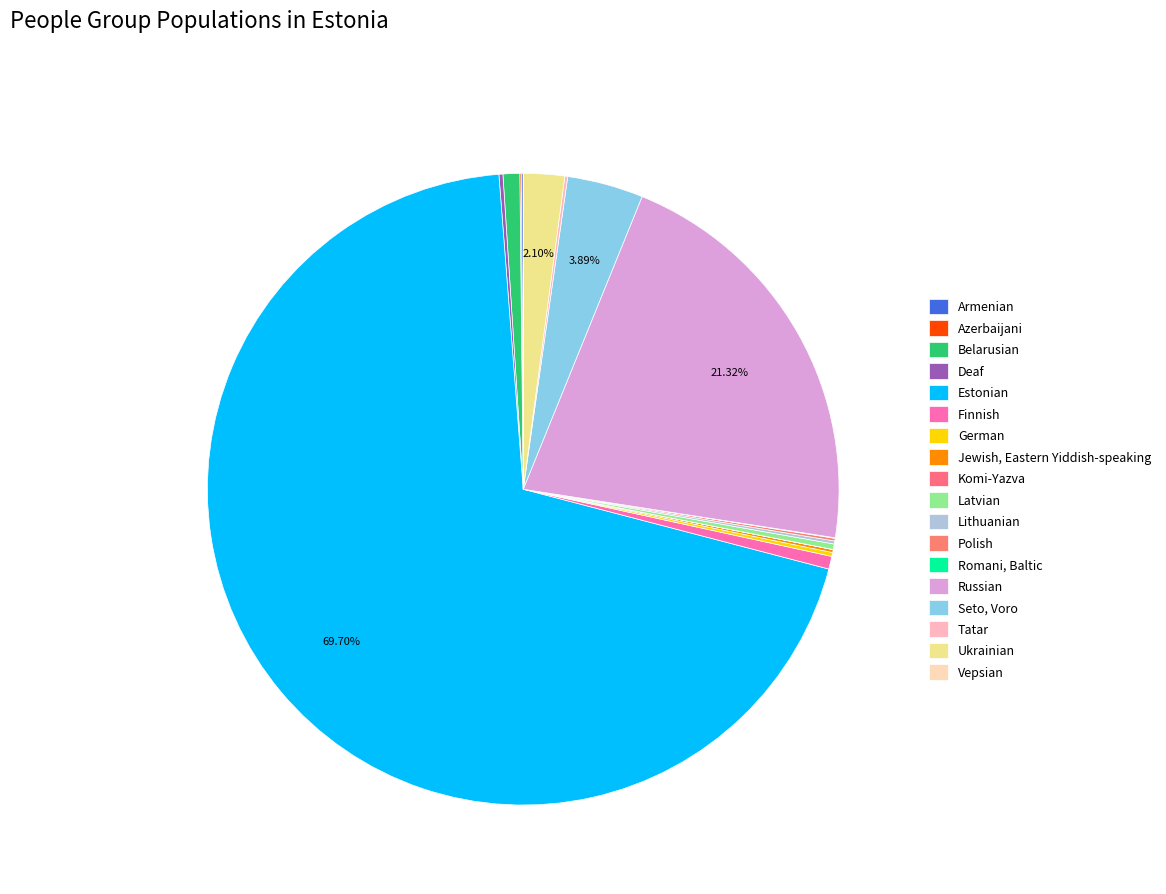

Which slice is the smallest?

Vepsian